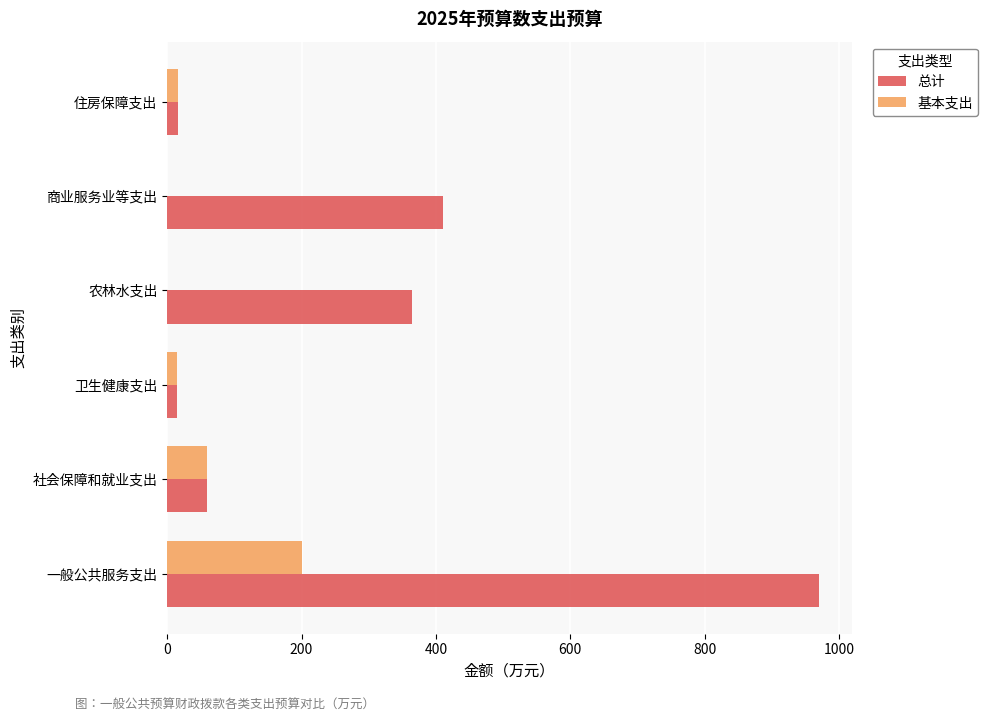

Which series has the largest total across all categories?

总计